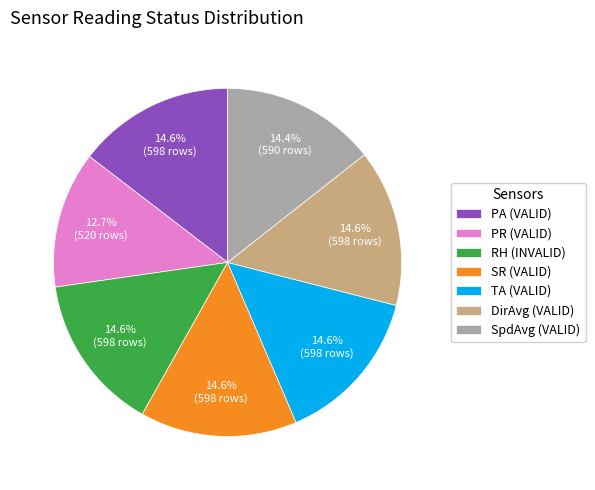

Which category has the smallest portion of the pie?

PR (VALID)